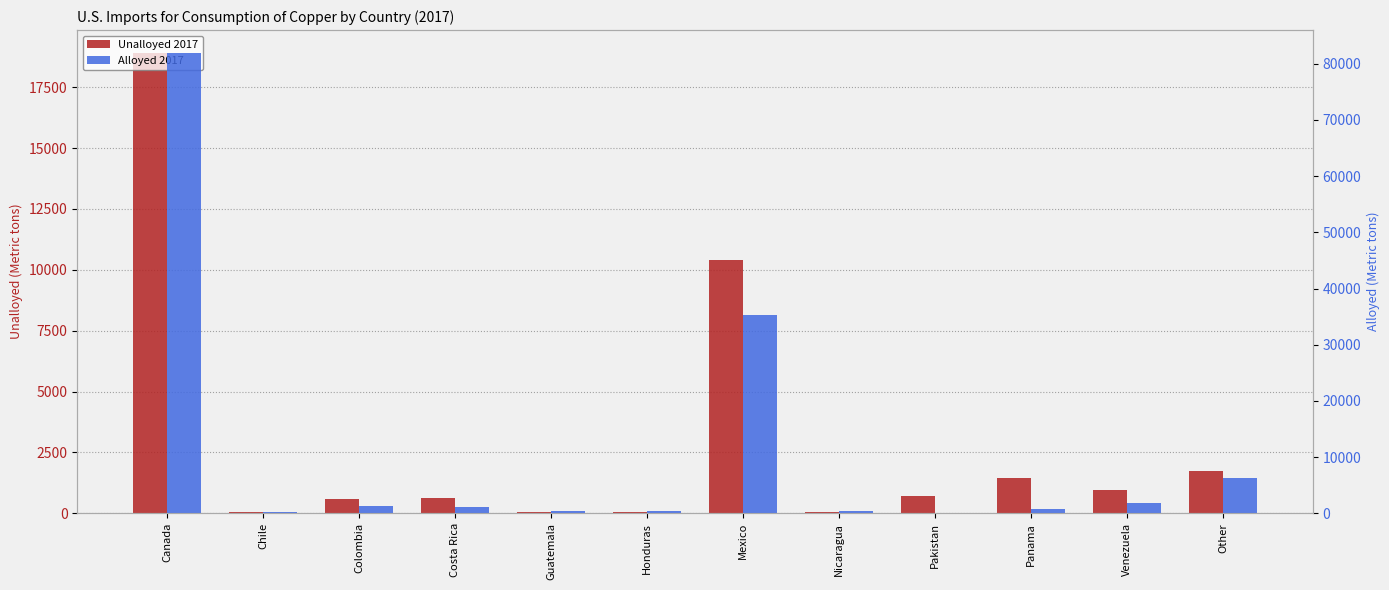

What is the lowest value of the Unalloyed 2017 series?

36